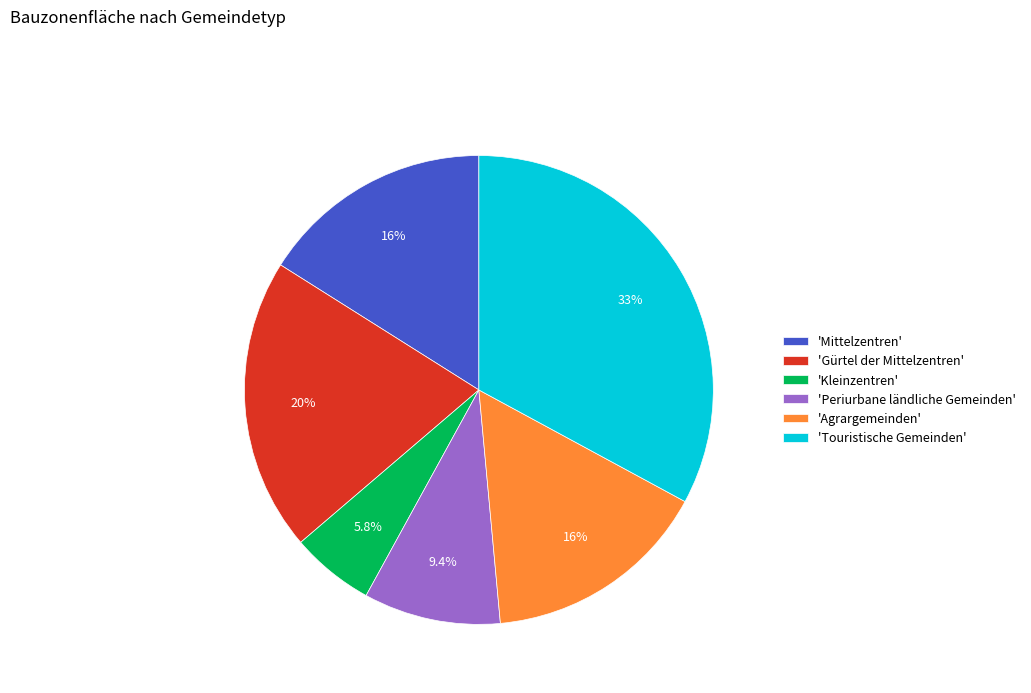

Does 'Kleinzentren' account for over 50% of the chart?

No